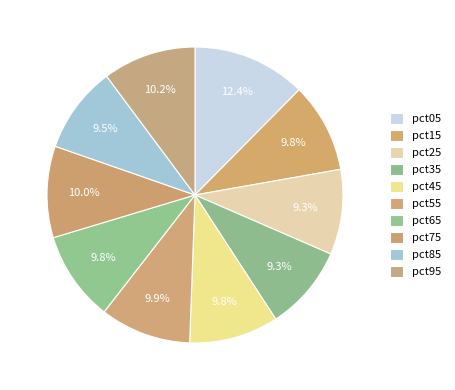

Rank the categories by value from lowest to highest.

pct35, pct25, pct85, pct45, pct15, pct65, pct55, pct75, pct95, pct05